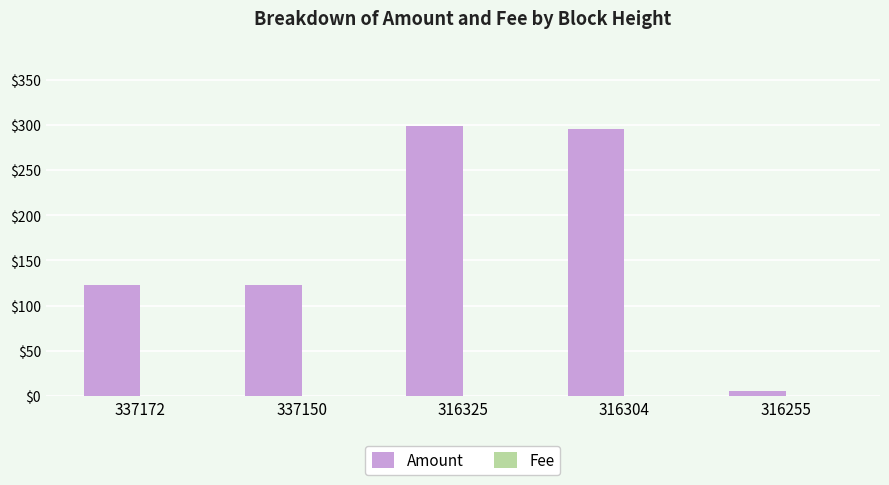

Which series has the largest total across all categories?

Amount